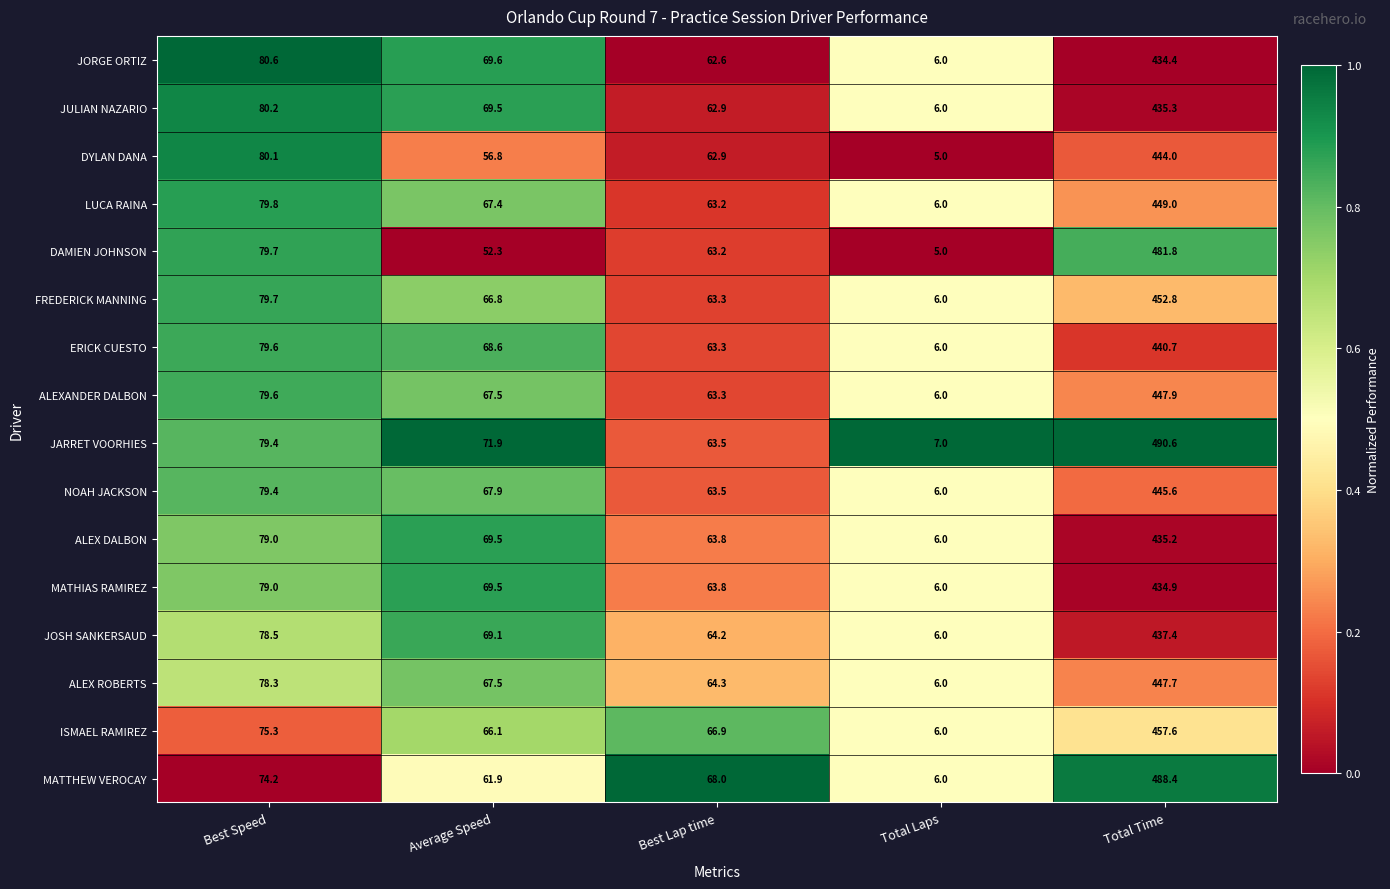

What is the spread (max minus min) of values at Average Speed?

19.6